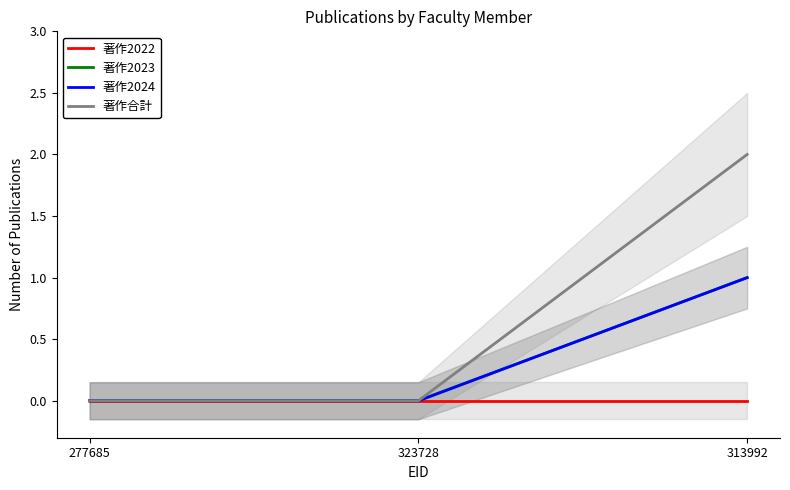

At 313992, list the series in order from smallest to largest.

著作2022, 著作2023, 著作2024, 著作合計